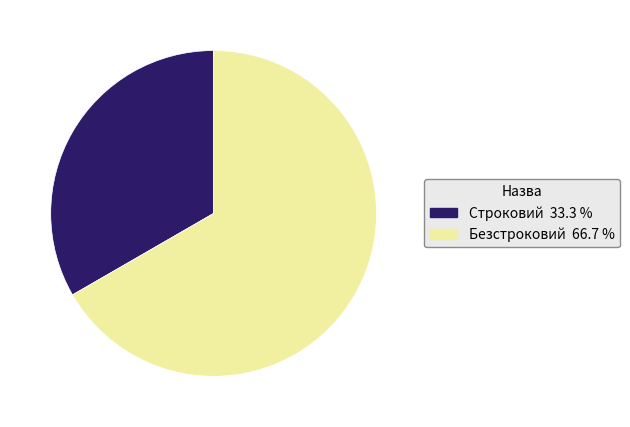

What is the ratio of the value at Безстроковий to the value at Строковий?

2.0